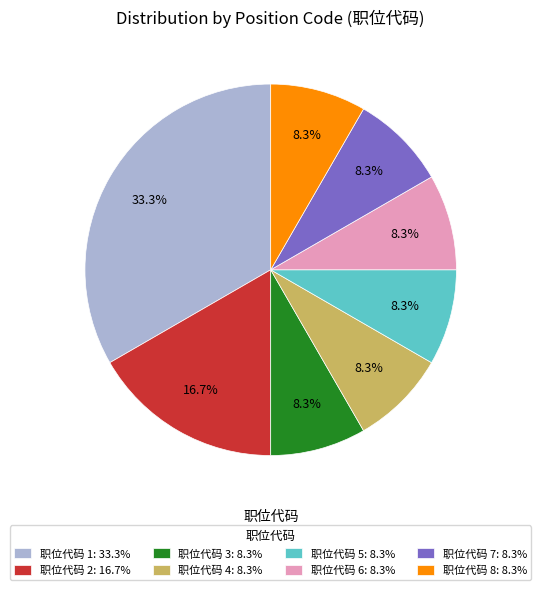

Which slice is the largest?

职位代码 1: 33.3%